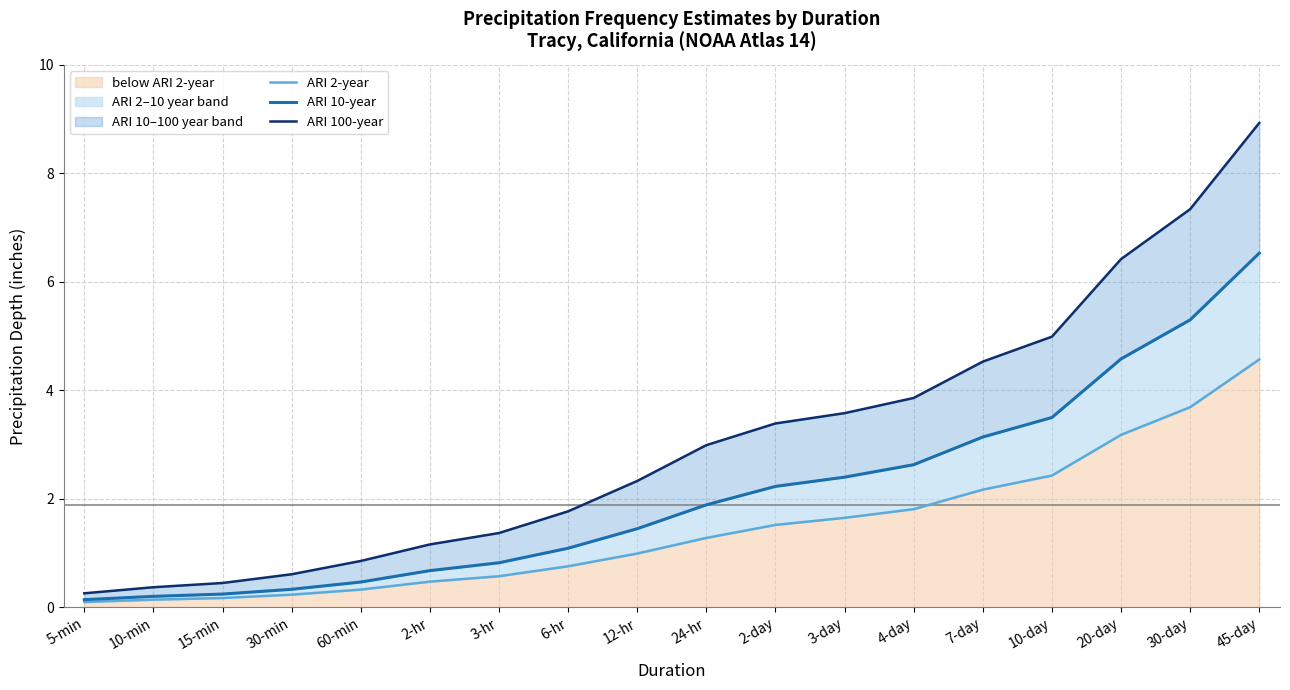

What is the smallest value displayed?

0.1